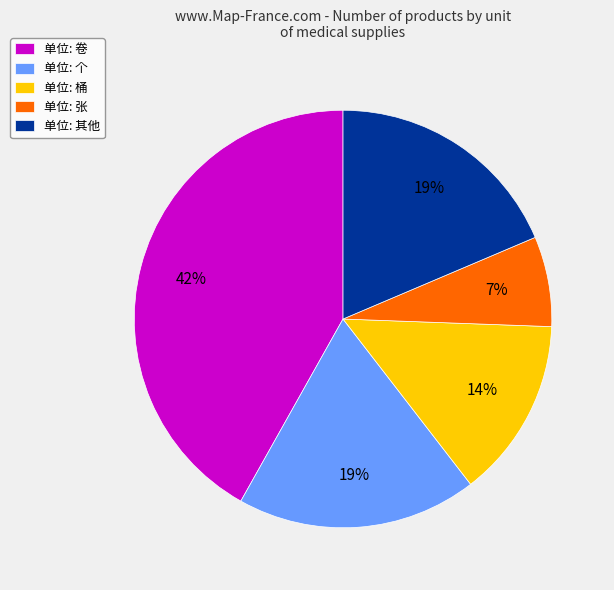

Which has a higher value, 单位: 卷 or 单位: 个?

单位: 卷